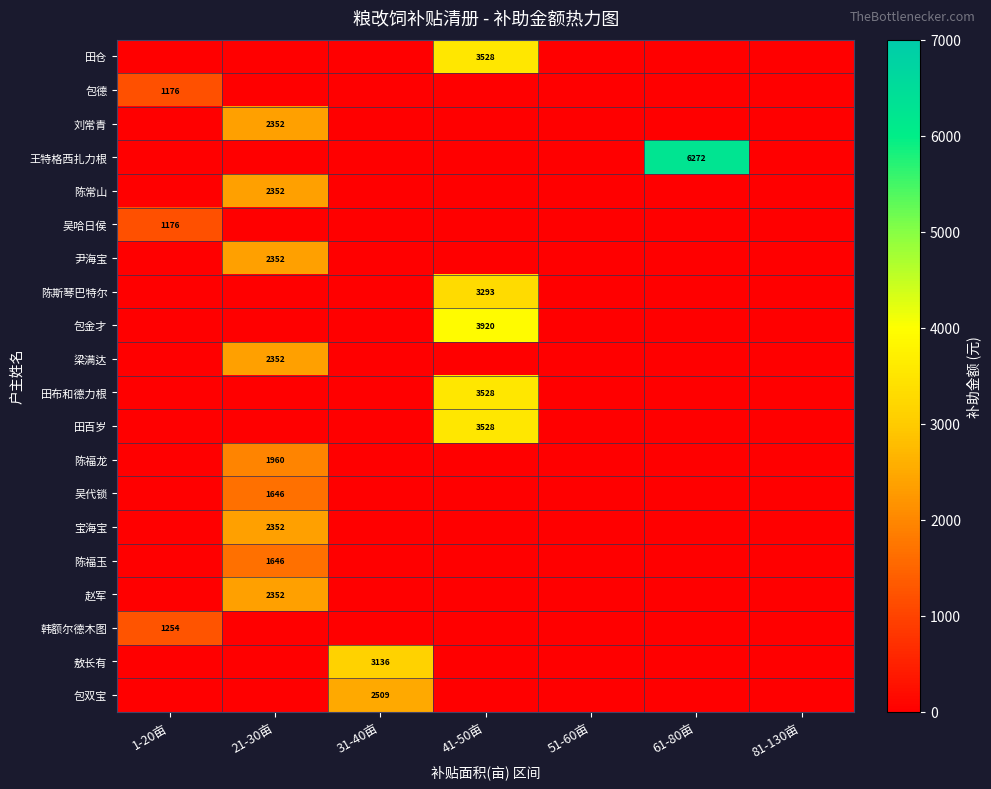

At which label is 韩额尔德木图 closest to 627?

21-30亩